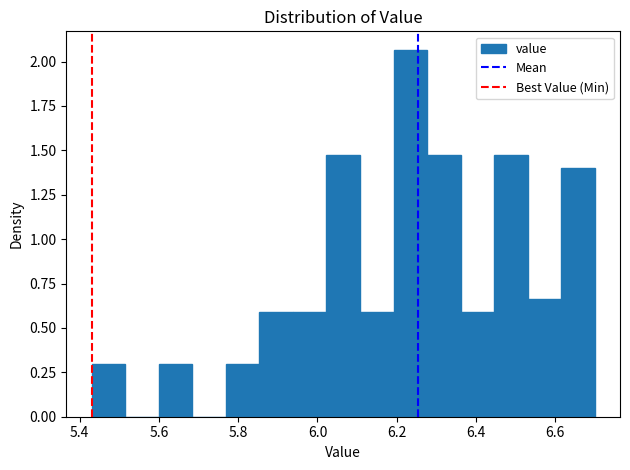

Reading left to right, transcribe this chart: for each bar, give the range it covers on the x-axis and its height. Neither the bar edges nor the heights are printed on the chart, so give them approximately, as read against the axes.

5.44 to 5.52: 0.30
5.52 to 5.60: 0
5.60 to 5.68: 0.30
5.68 to 5.76: 0
5.76 to 5.86: 0.30
5.86 to 5.94: 0.60
5.94 to 6.02: 0.60
6.02 to 6.10: 1.50
6.10 to 6.20: 0.60
6.20 to 6.28: 2.05
6.28 to 6.36: 1.50
6.36 to 6.44: 0.60
6.44 to 6.54: 1.50
6.54 to 6.62: 0.65
6.62 to 6.70: 1.40